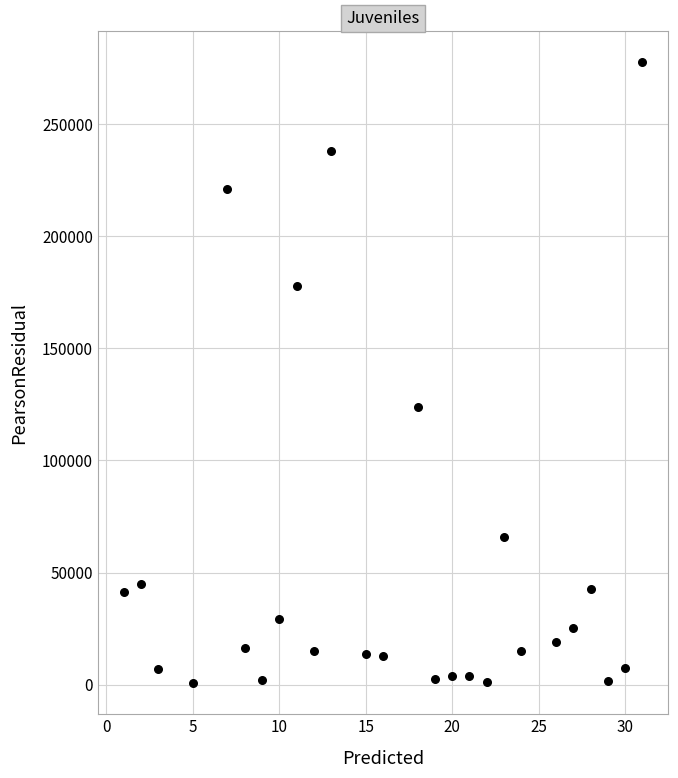

What Y value in the scatter plot is closest to 139201?

123983